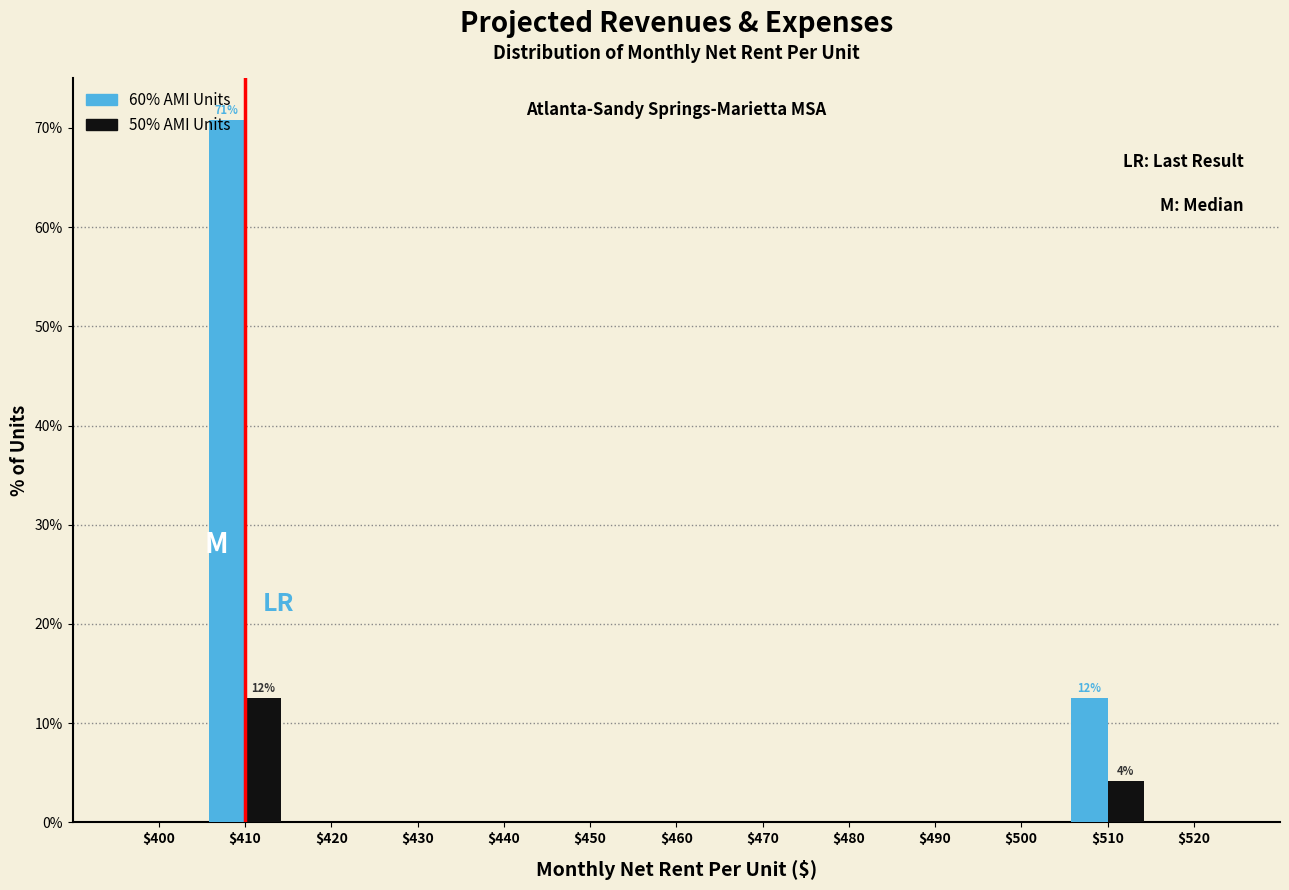

In the 50% AMI Units series, which range on the x-axis has the tallest bar?

405 to 415